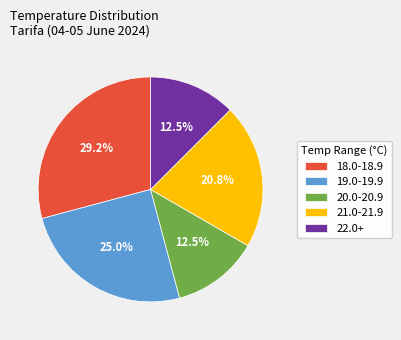

Combined, what portion of the pie is 20.0-20.9 and 19.0-19.9?

37.5%